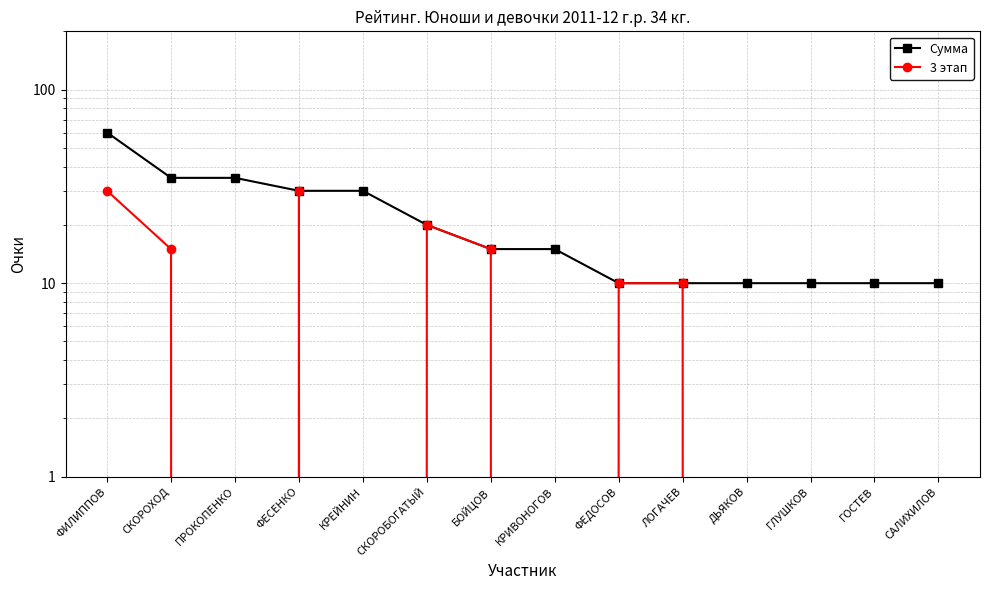

Does the chart have visible grid lines?

Yes